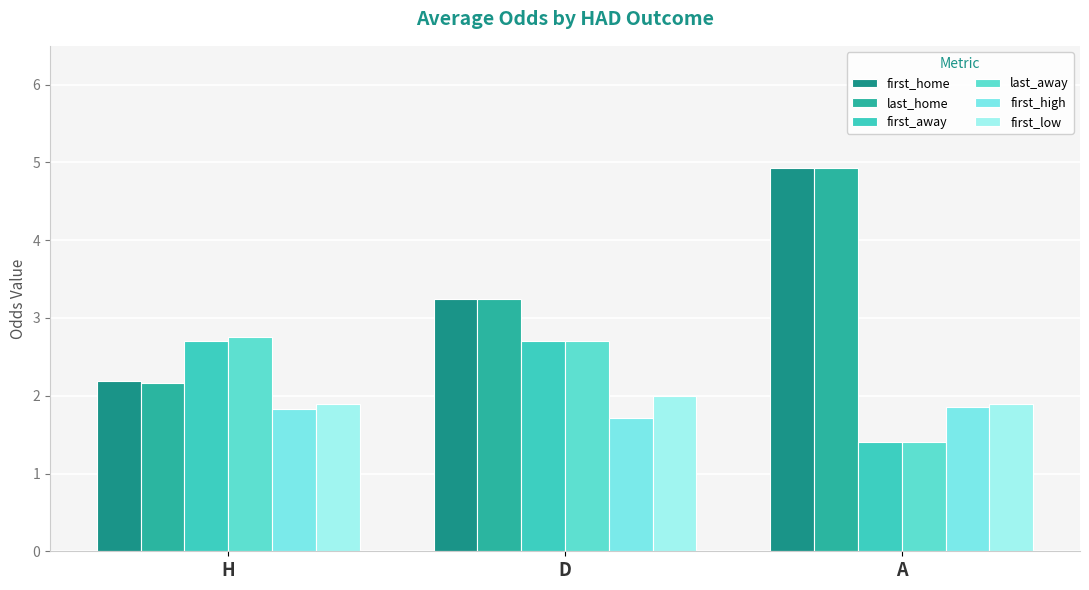

Does the chart contain any negative values?

No